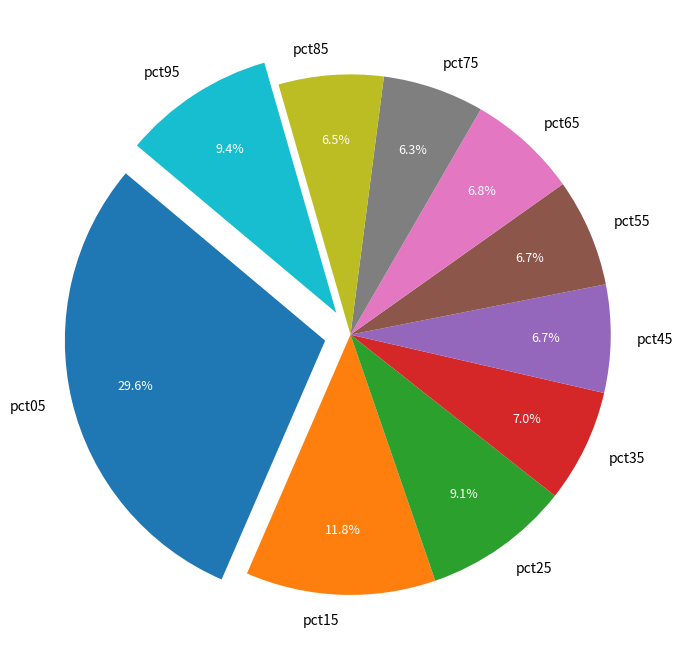

Combined, do pct05 and pct25 account for over 50%?

No